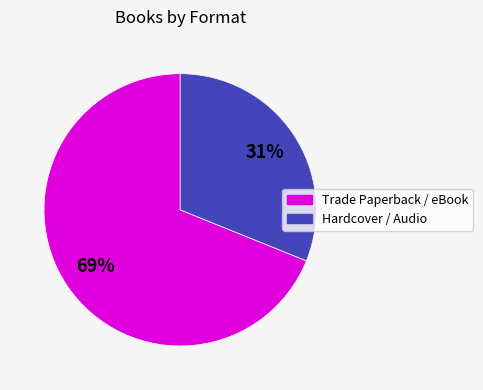

Which slice is the smallest?

Hardcover / Audio